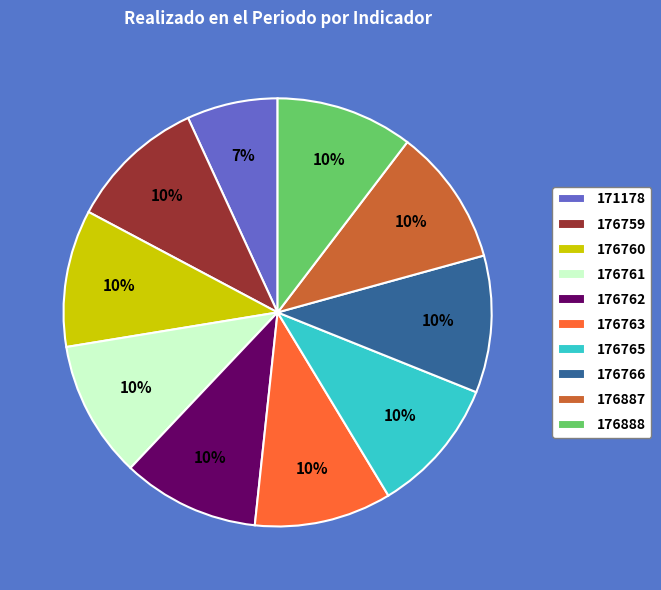

To the nearest percent, what is the average slice percentage?

10%